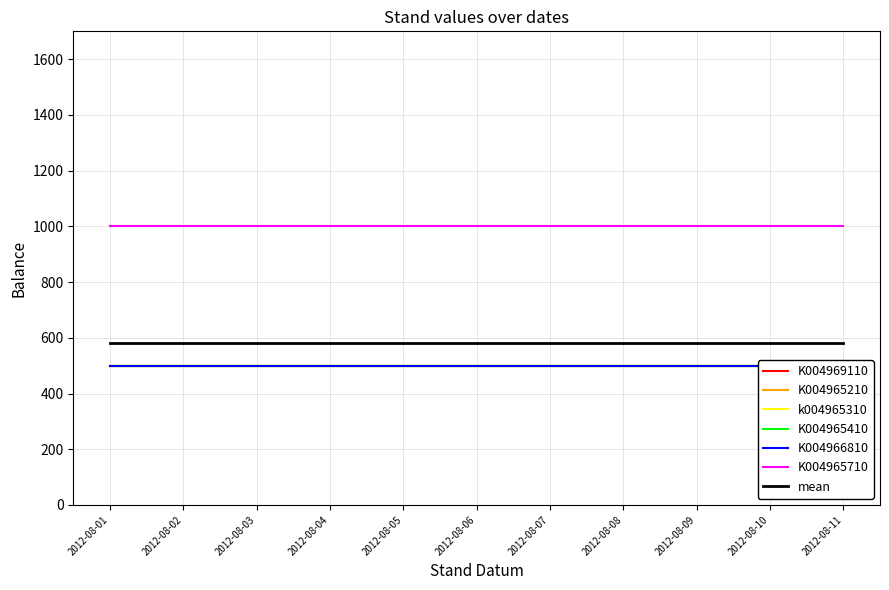

True or false: K004969110 and K004965210 intersect in this chart.

False